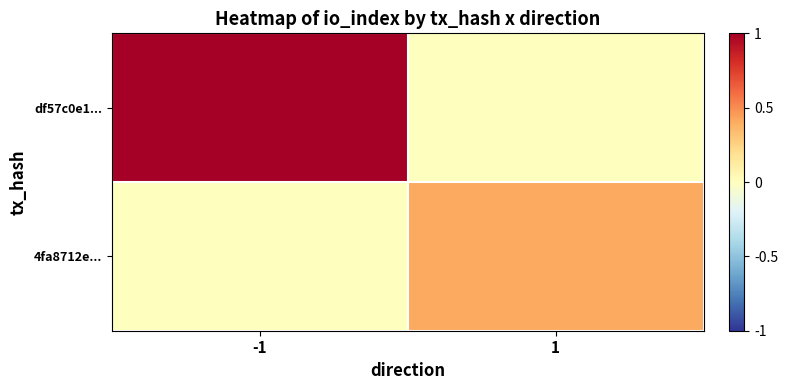

Between -1 and 1, which is larger?

-1